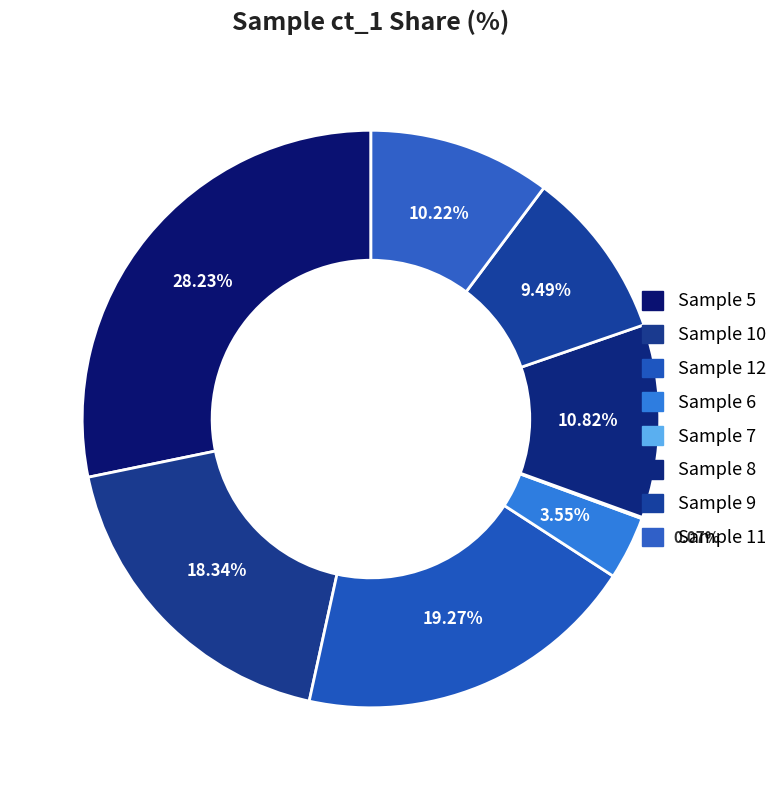

Which slice is the largest?

Sample 5